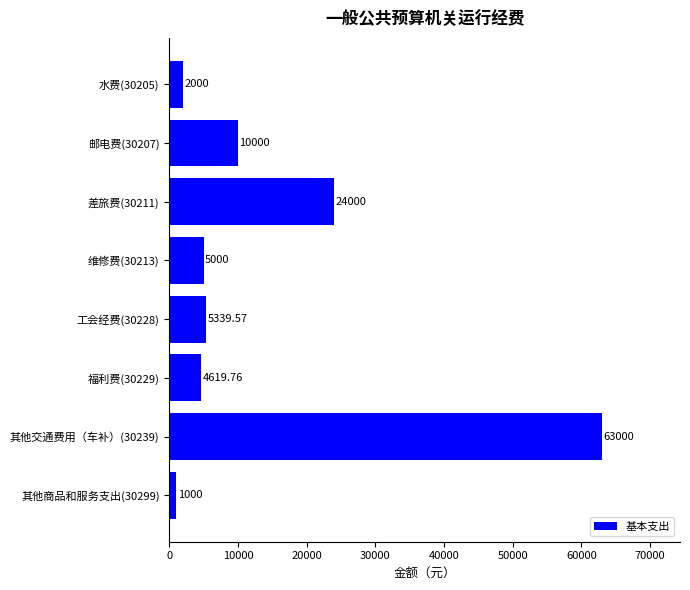

What is the difference between the maximum and minimum values?

62000.0